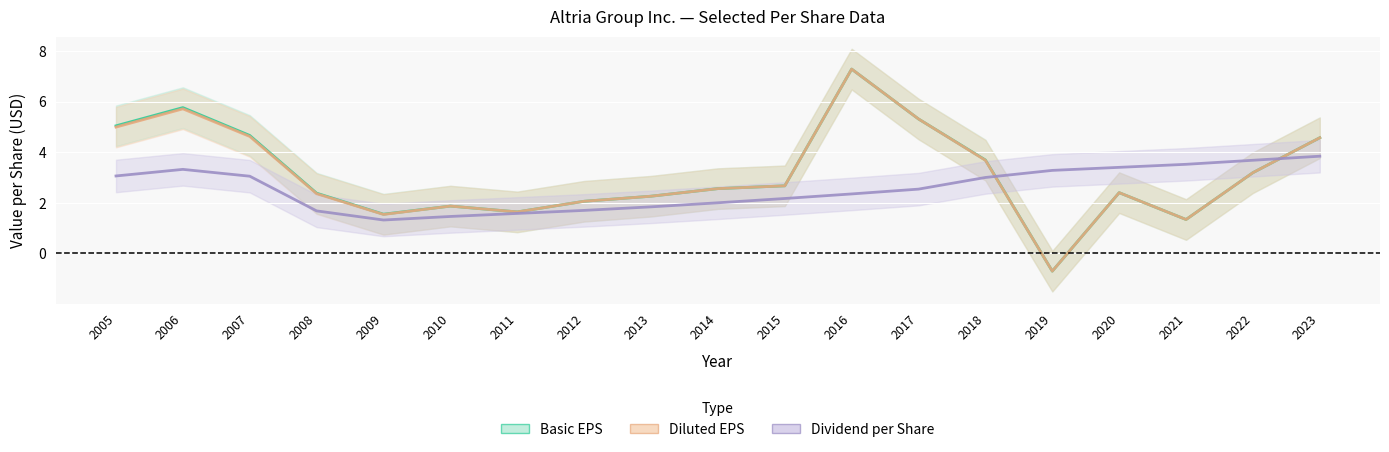

At which category is the sum across all series the highest?

2016